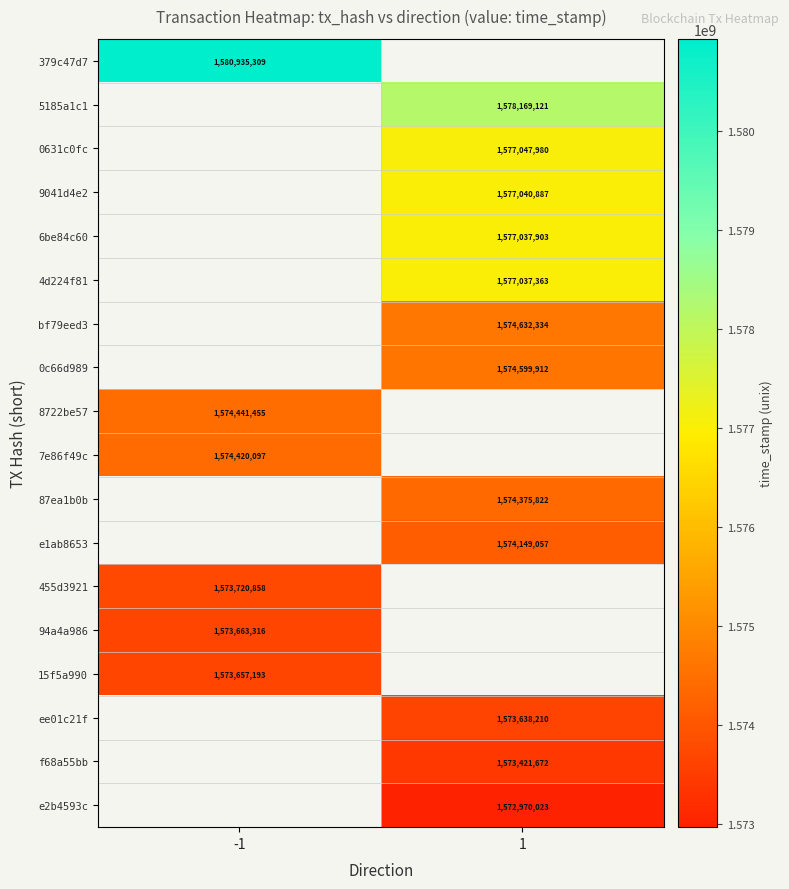

True or false: 9041d4e2 has a value of 1011680259 at 1.

False